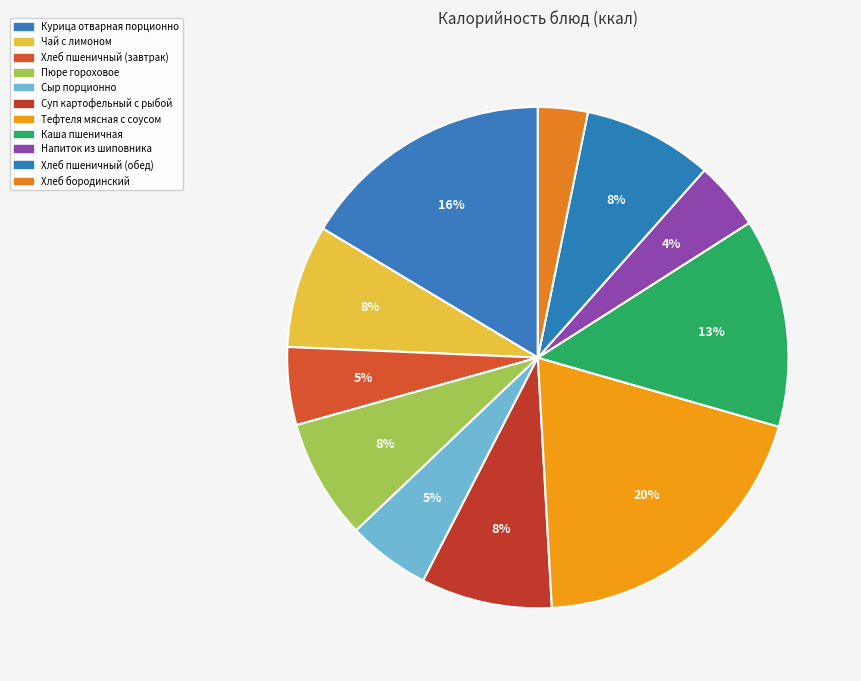

Is there a majority slice in this chart?

No